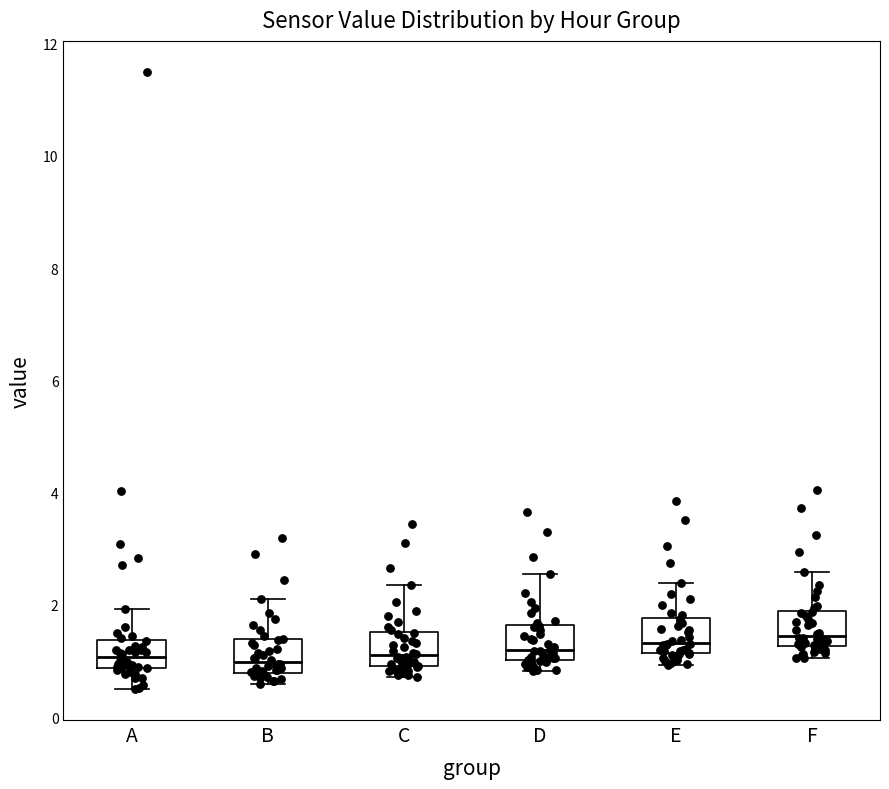

Reading left to right, transcribe this box plot: for each box, give where its median line is, the range the box spans, and where its two whiskers end, as read against the y-axis. The values are not printed on the chart, so give them approximately, as read against the axis.

A: median 1.0, box 0.8 to 1.4, whiskers 0.6 to 2.0
B: median 1.0, box 0.8 to 1.4, whiskers 0.6 to 2.2
C: median 1.2, box 1.0 to 1.6, whiskers 0.8 to 2.4
D: median 1.2, box 1.0 to 1.6, whiskers 0.8 to 2.6
E: median 1.4, box 1.2 to 1.8, whiskers 1.0 to 2.4
F: median 1.4, box 1.2 to 1.8, whiskers 1.0 to 2.6